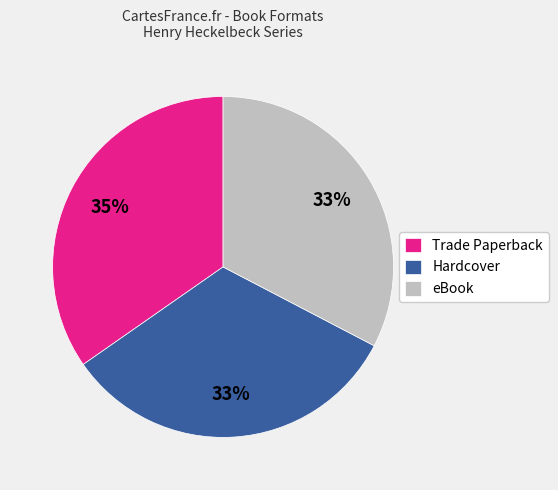

Combined, do Hardcover and Trade Paperback account for over 50%?

Yes